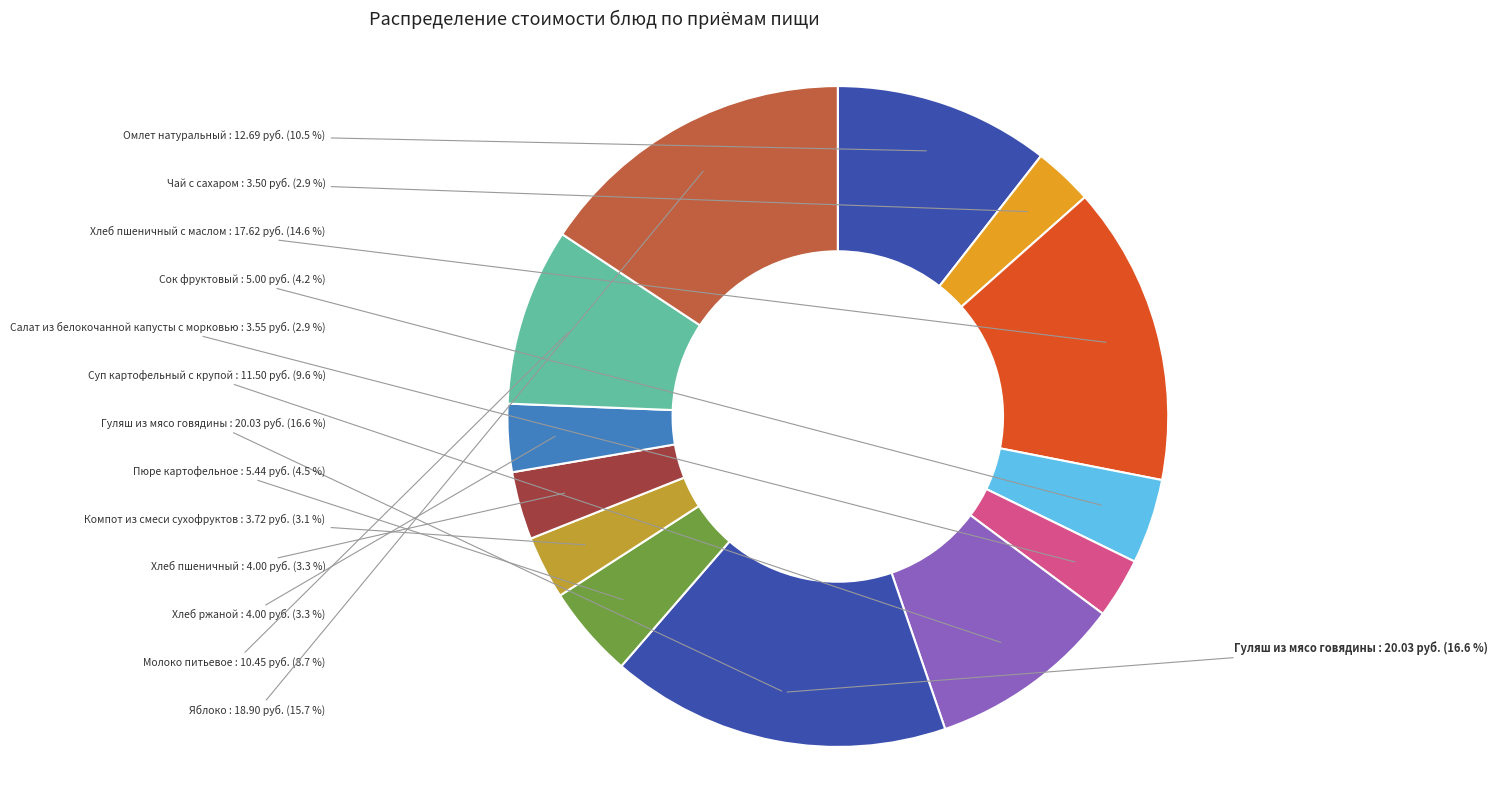

True or false: Сок фруктовый accounts for 11% of the total.

False